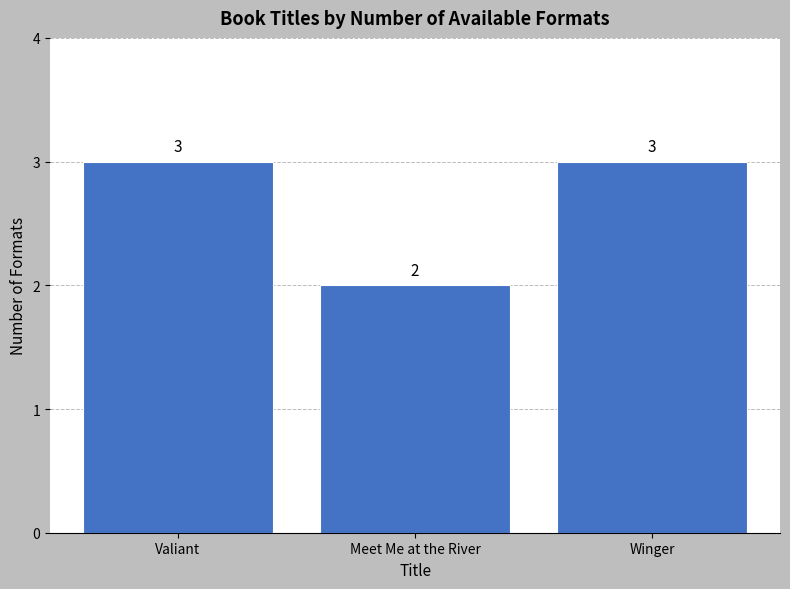

What position from the right is Meet Me at the River?

2